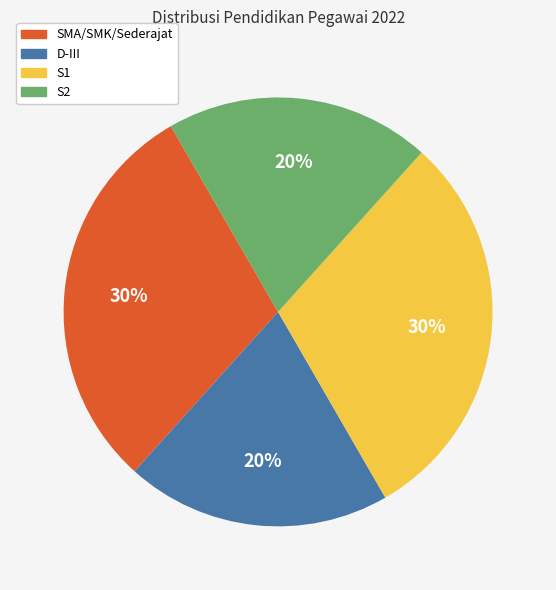

Does S2 account for over 50% of the chart?

No